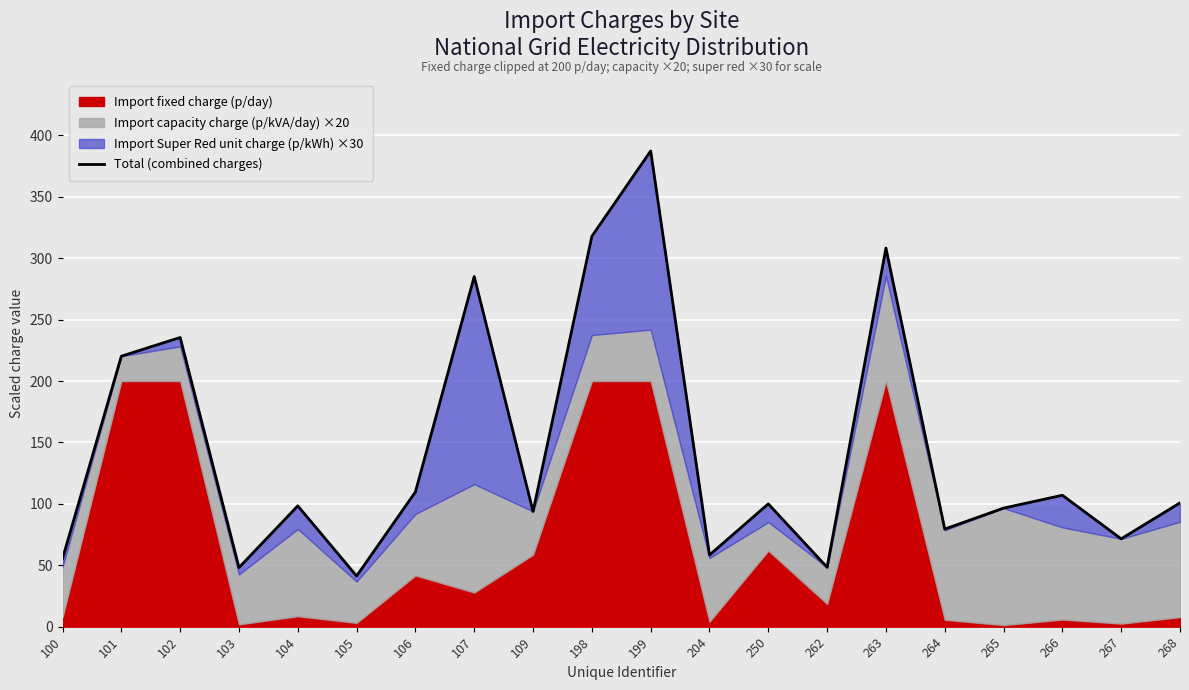

How many interior local valleys (lower than both neighbors) does the data have?

7